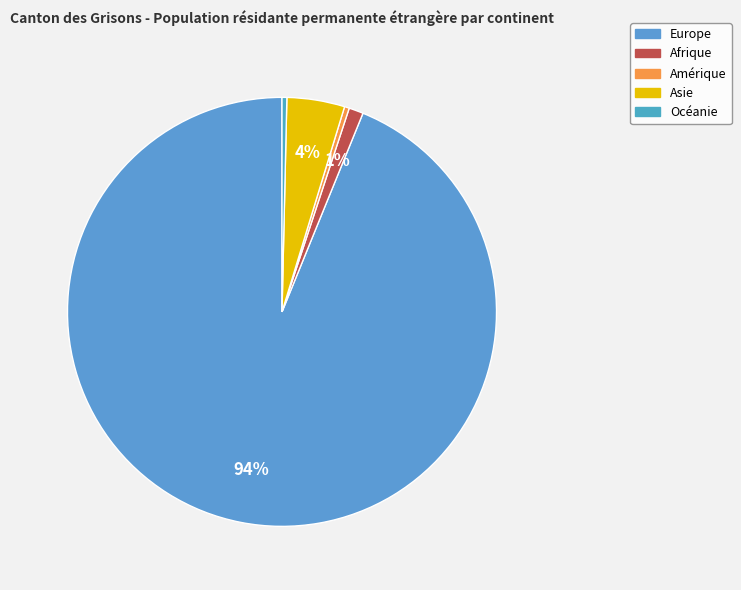

What is the change in value from Europe to Asie?

-247